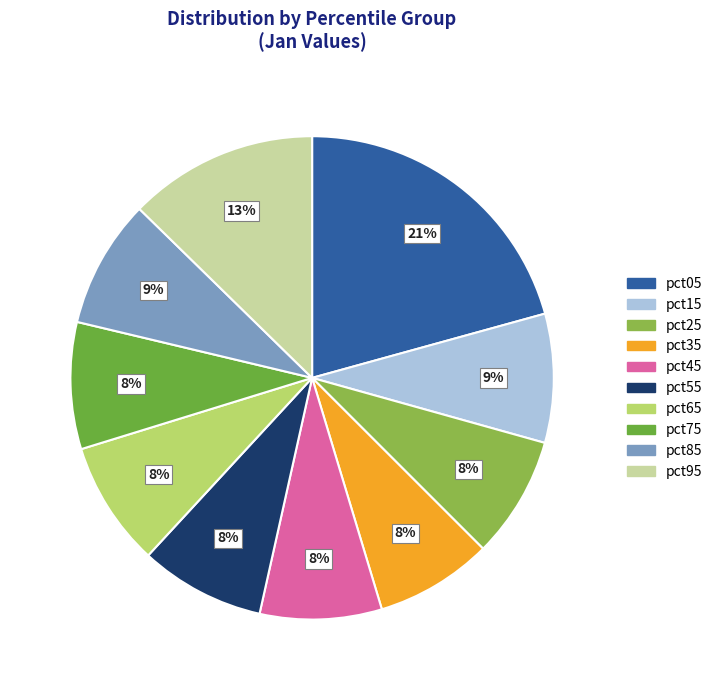

What is the largest slice in the pie chart?

pct05